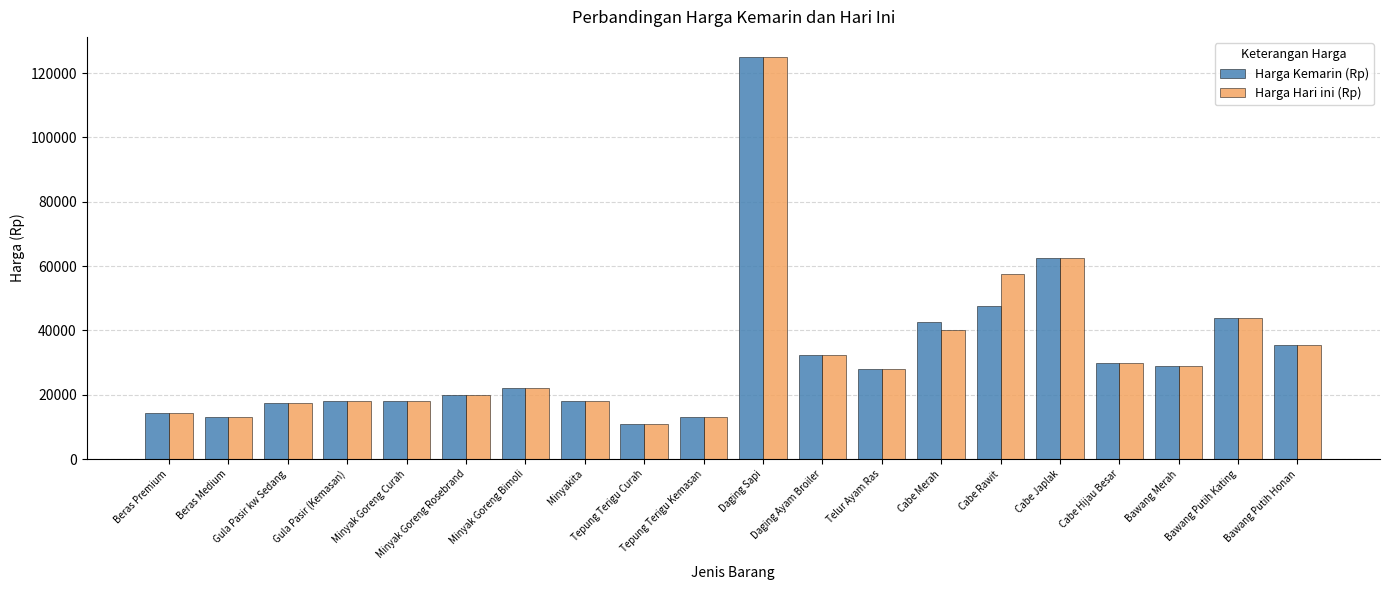

What is the difference between the second highest and second lowest values in the Harga Kemarin (Rp) series?

49500